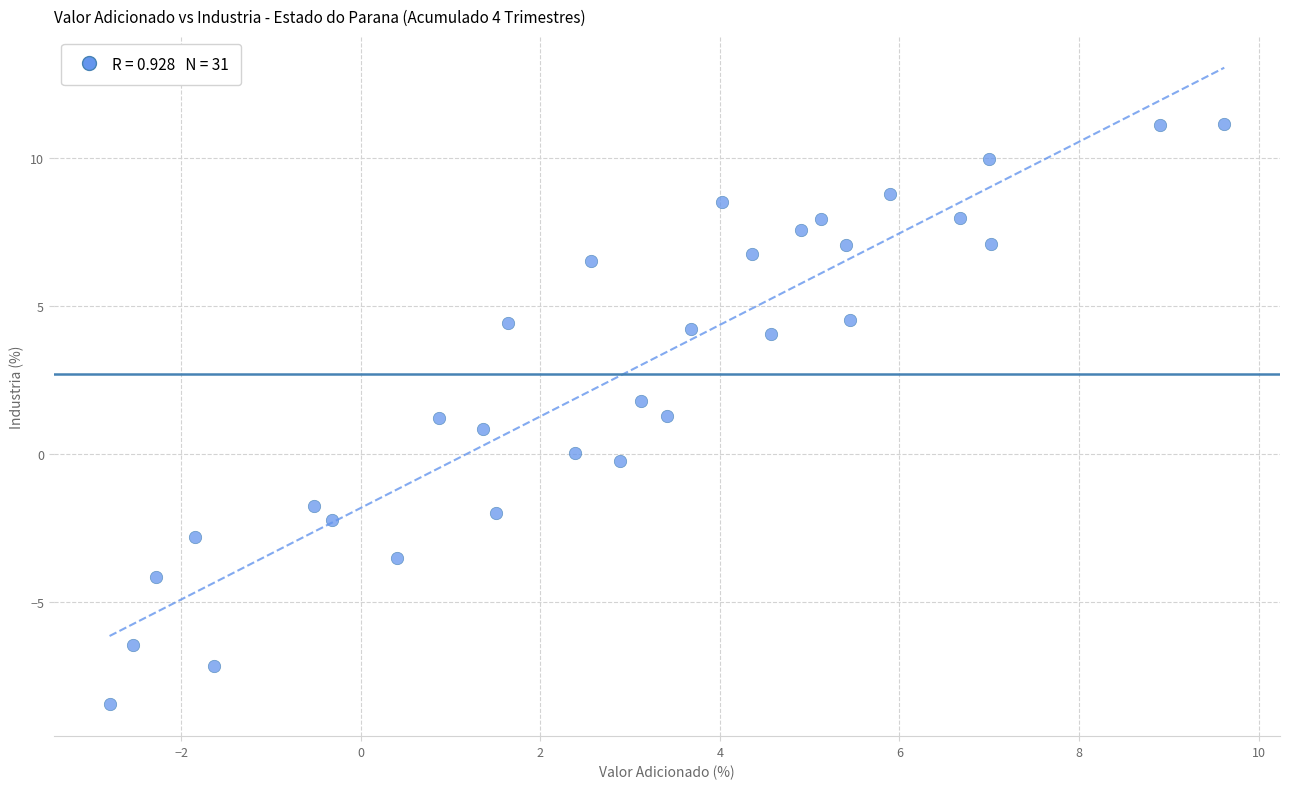

What is the range of Y values (max minus min)?

19.6